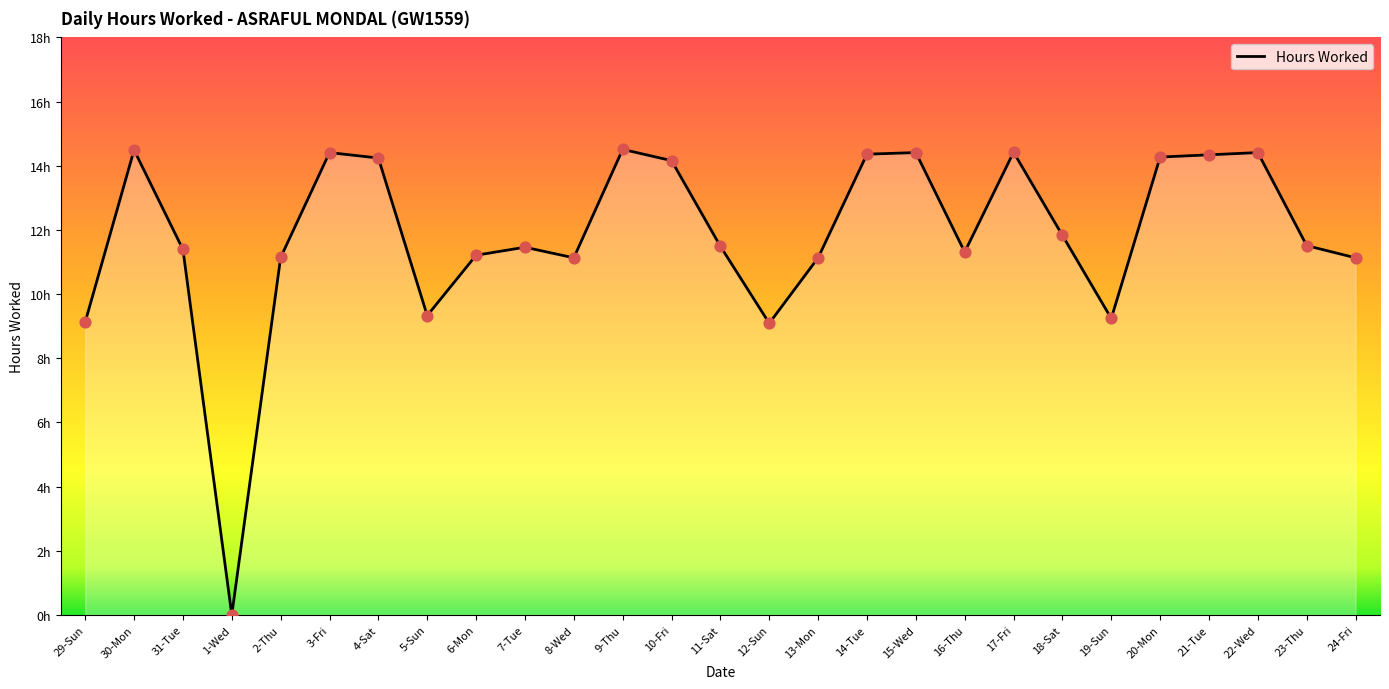

Between 29-Sun and 9-Thu, which is larger?

9-Thu